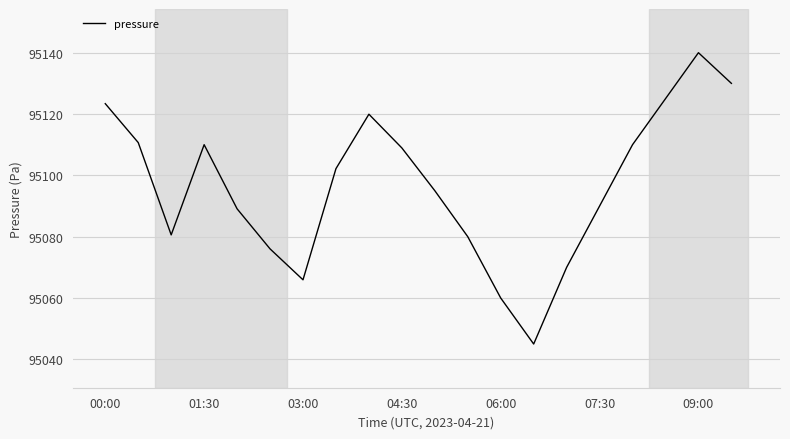

Does the chart have visible grid lines?

Yes